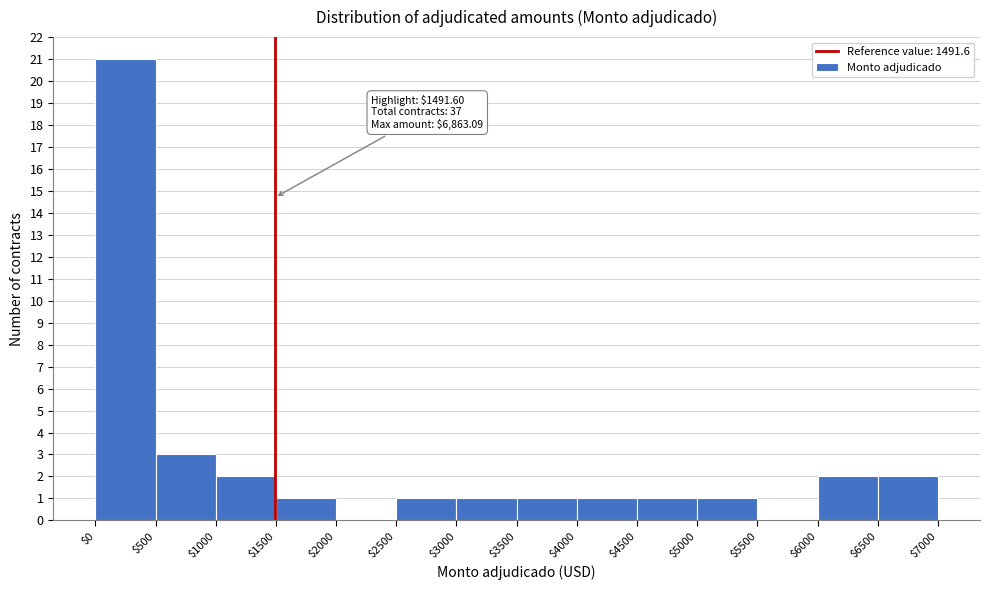

Which range on the x-axis has the tallest bar?

$0 to $500